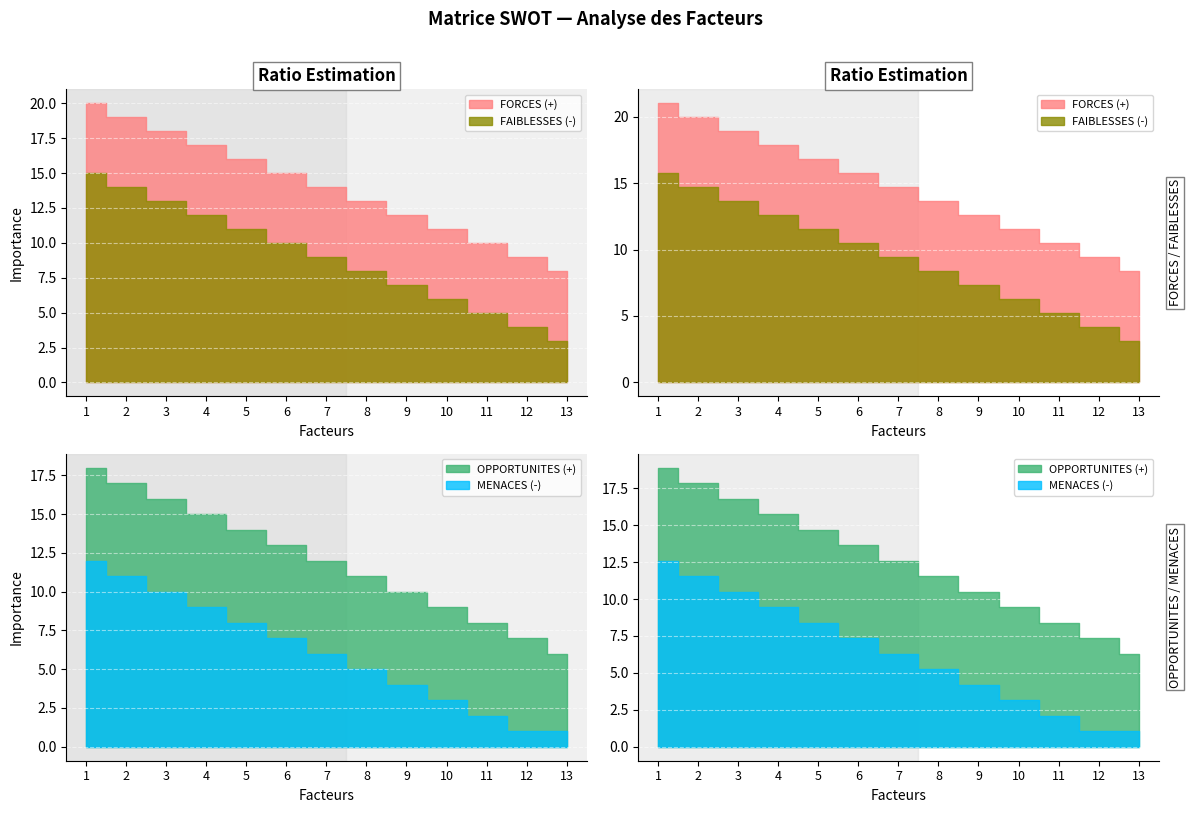

True or false: MENACES (-) and OPPORTUNITES (+) cross at least once.

False